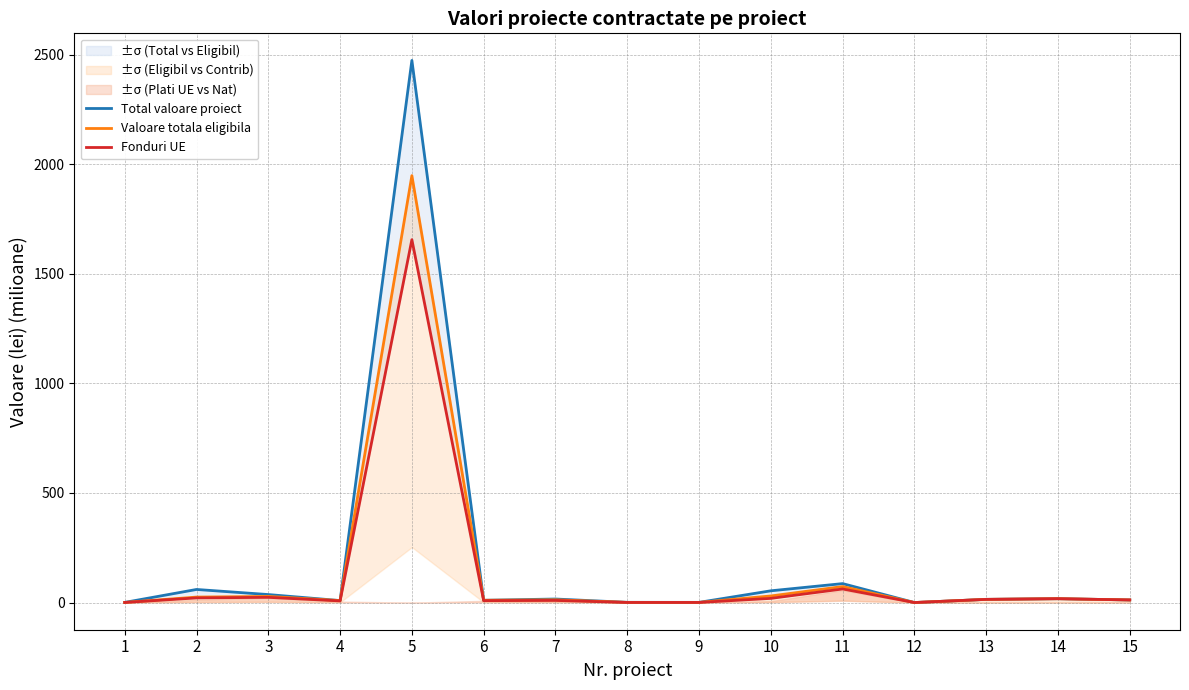

The value of Fonduri UE at 1 is 0.6. True or false?

True